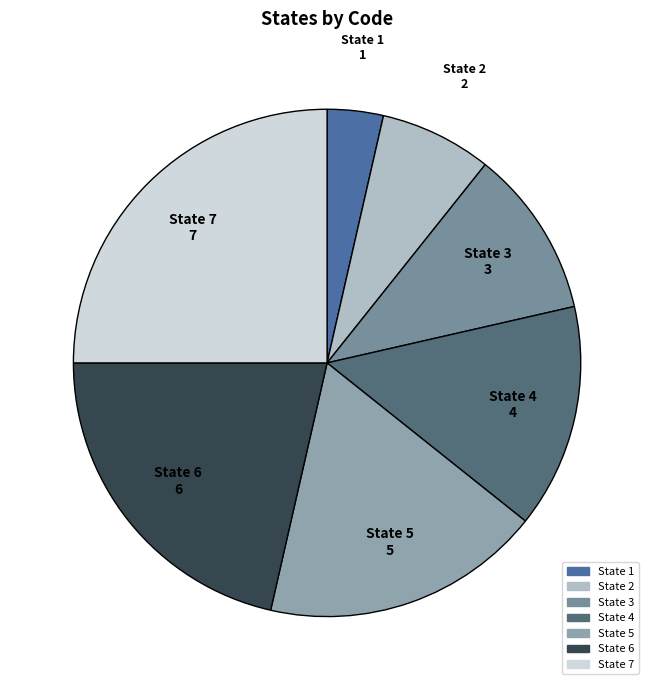

Is the sum of State 6 and State 2 greater than half?

No